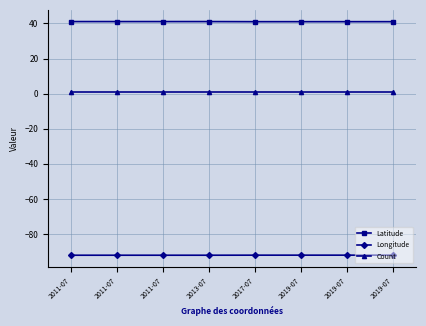

What are all the series names shown in the legend?

Latitude, Longitude, Count